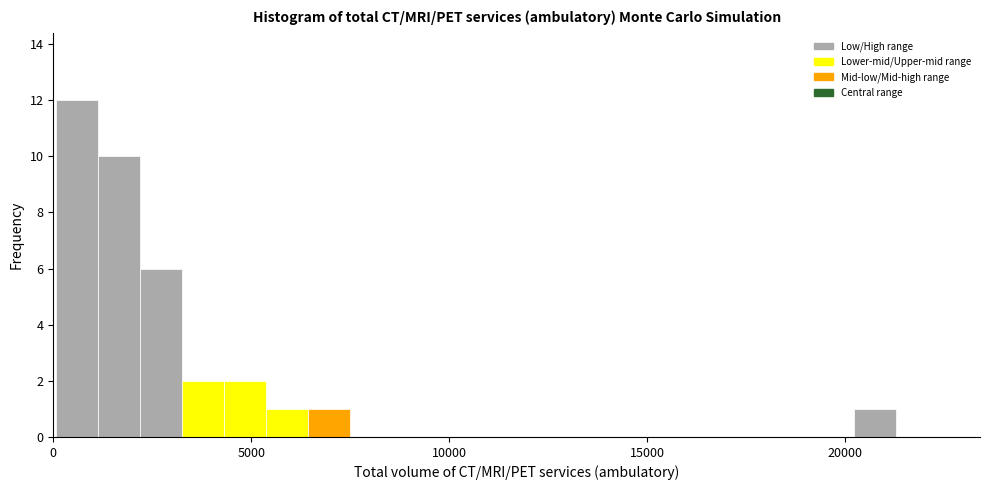

Around what value on the x-axis is the tallest bar? Give the approximate position of its centre, as read against the axis.

500